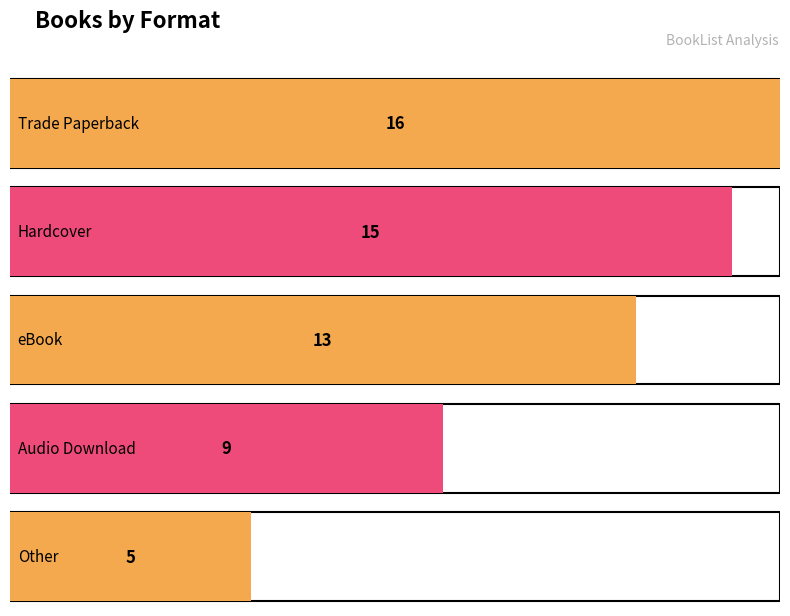

What is the change in value from eBook to Other?

-8